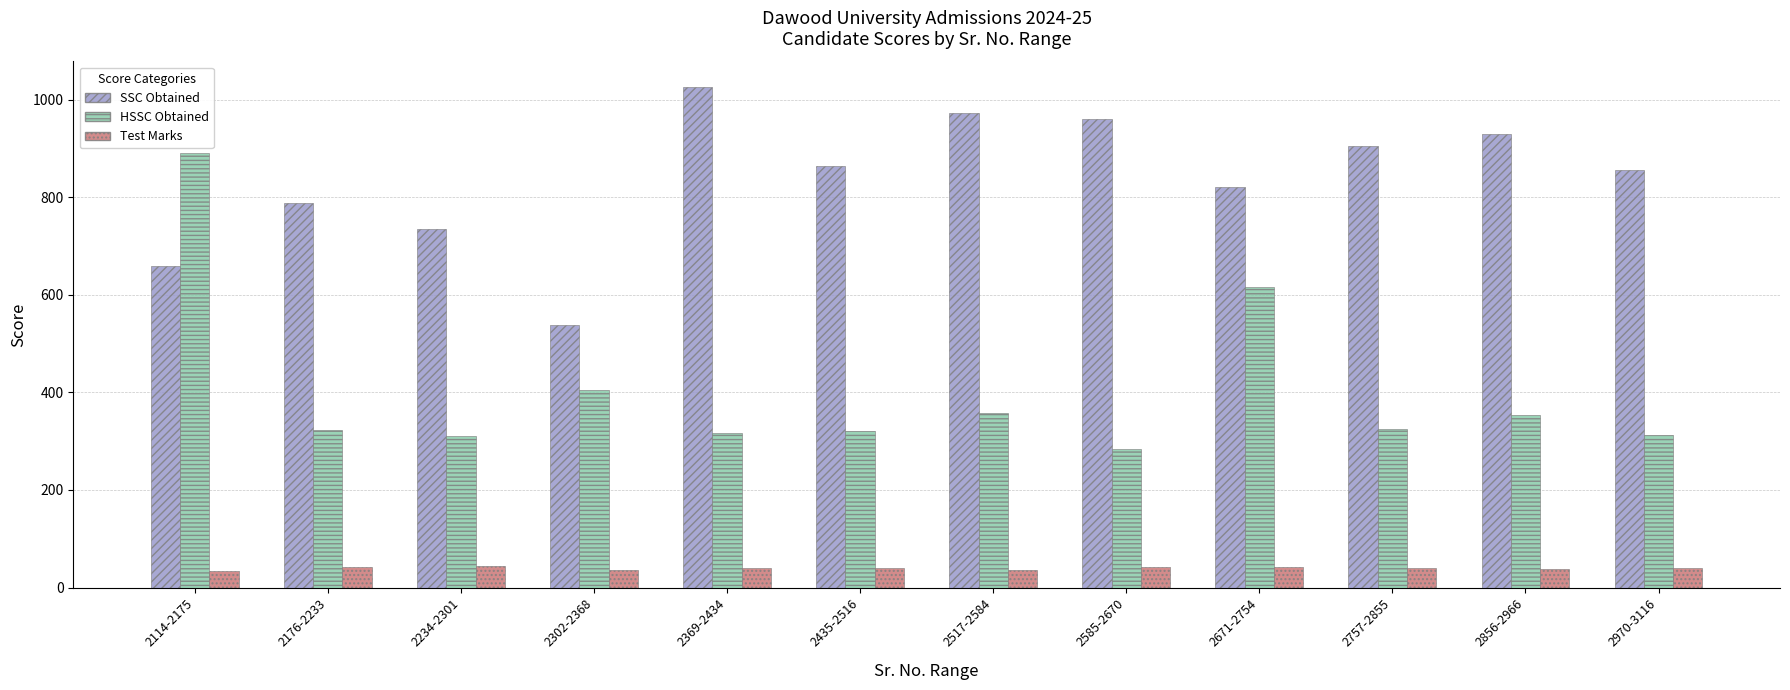

Which series has the largest total across all categories?

SSC Obtained